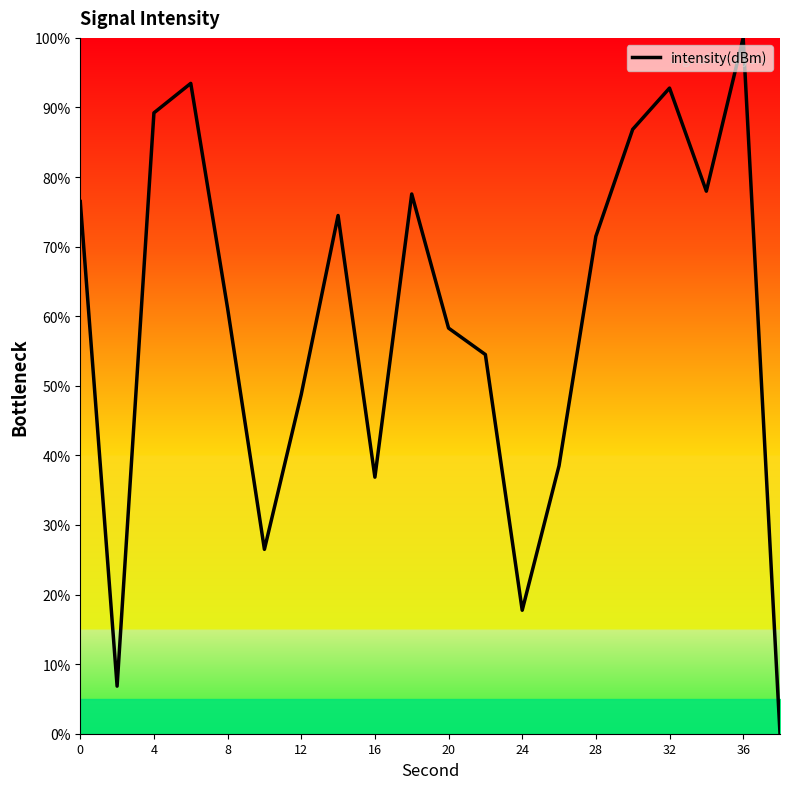

What is the maximum value shown in the chart?

100.0